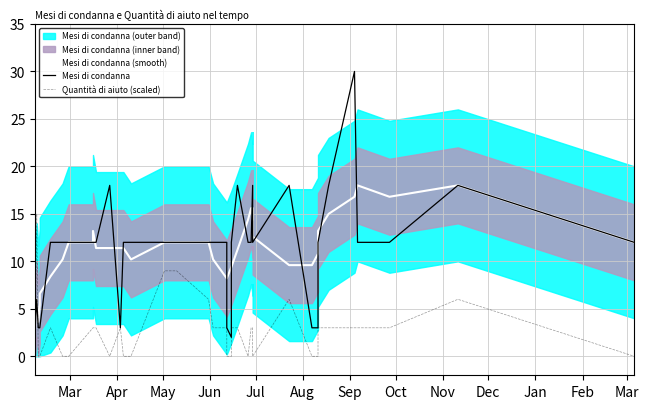

Which series has the largest range (max minus min)?

Mesi di condanna